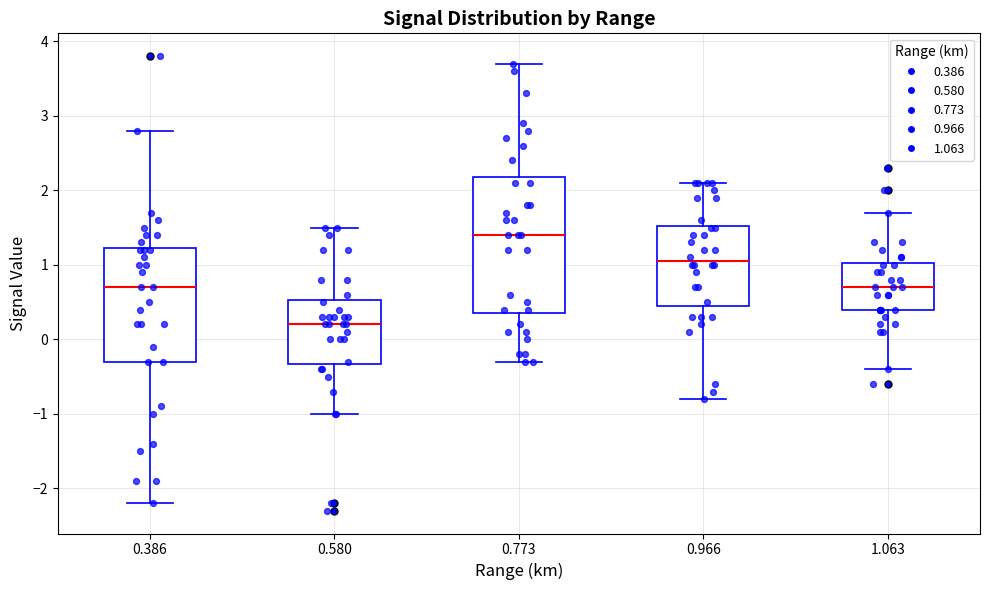

Reading left to right, read every box against the y-axis: the position of its median line, the range the box covers, and the ends of its whiskers. The values are not printed on the chart, so give them approximately, as read against the axis.

0.386: median 0.7, box -0.3 to 1.2, whiskers -2.2 to 2.8
0.580: median 0.2, box -0.3 to 0.5, whiskers -1.0 to 1.5
0.773: median 1.4, box 0.4 to 2.2, whiskers -0.3 to 3.7
0.966: median 1.1, box 0.5 to 1.5, whiskers -0.8 to 2.1
1.063: median 0.7, box 0.4 to 1.0, whiskers -0.4 to 1.7